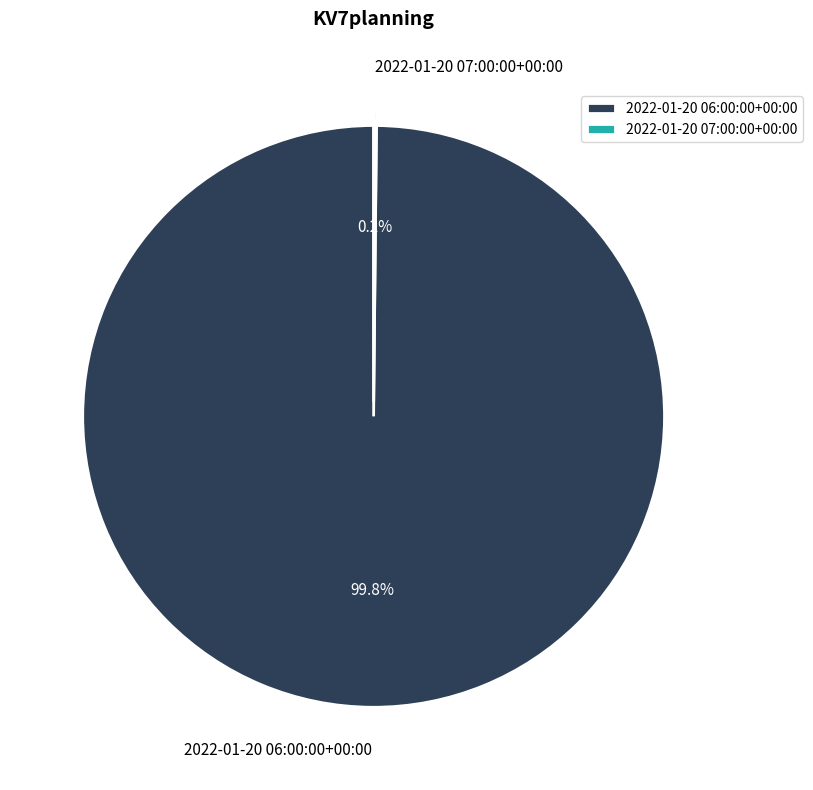

Which slice is the largest?

2022-01-20 06:00:00+00:00